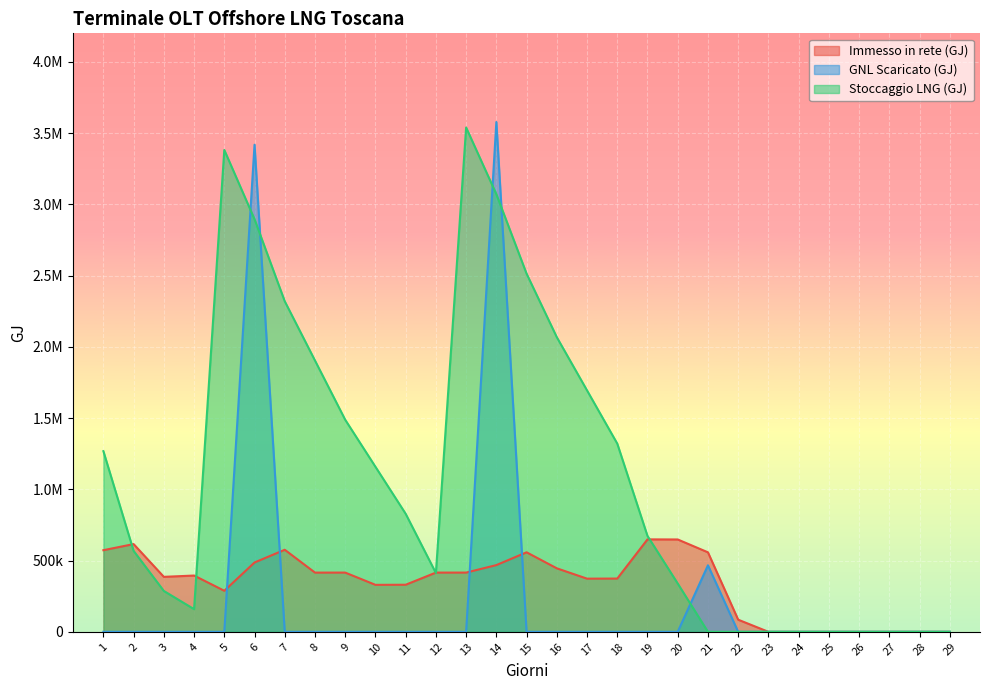

List the labels in order of Stoccaggio LNG (GJ) value, largest first.

13, 5, 14, 6, 15, 7, 16, 8, 17, 9, 18, 1, 10, 11, 19, 2, 12, 20, 3, 4, 21, 22, 23, 24, 25, 26, 27, 28, 29